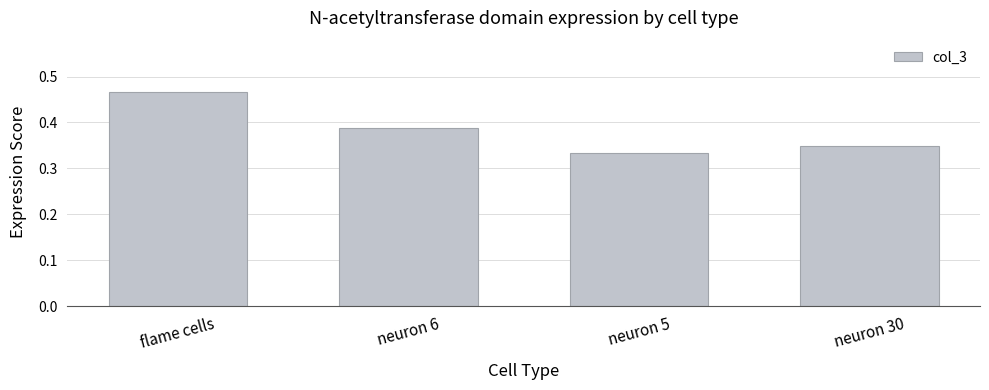

At which category does the chart reach its peak across all series?

flame cells